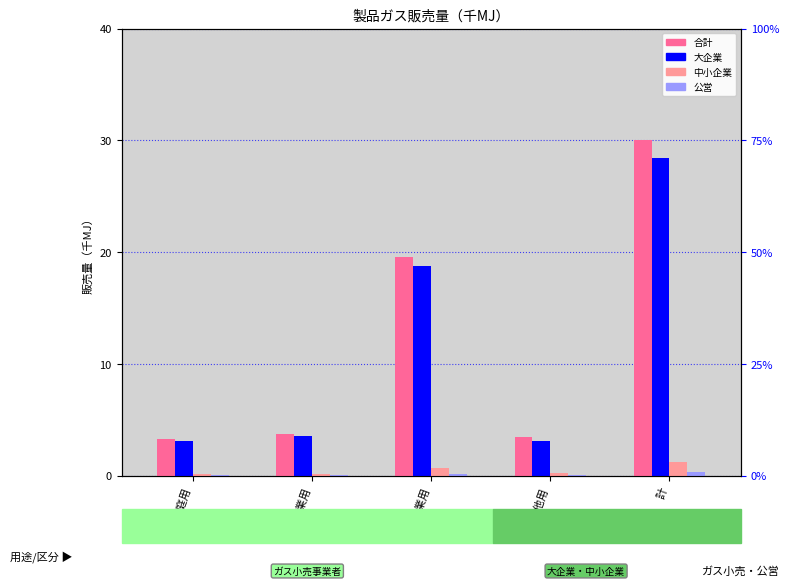

What is the sum of the 合計 values at その他用 and 計?

33.4